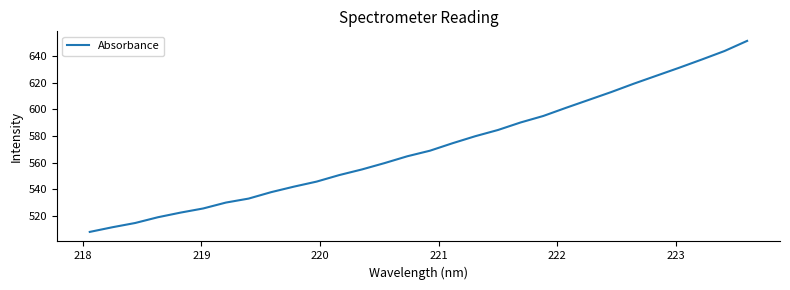

What is the maximum value shown in the chart?

651.2